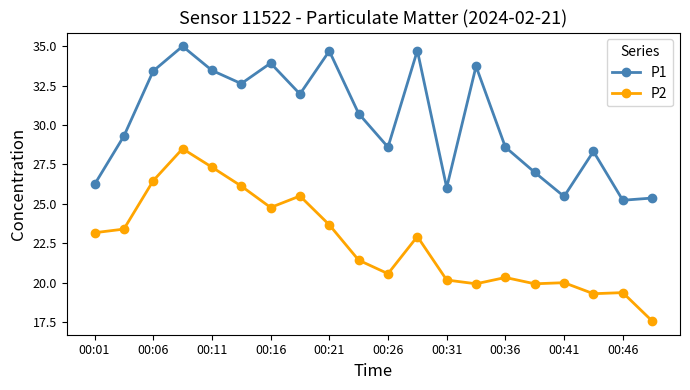

Which series has the largest range (max minus min)?

P2